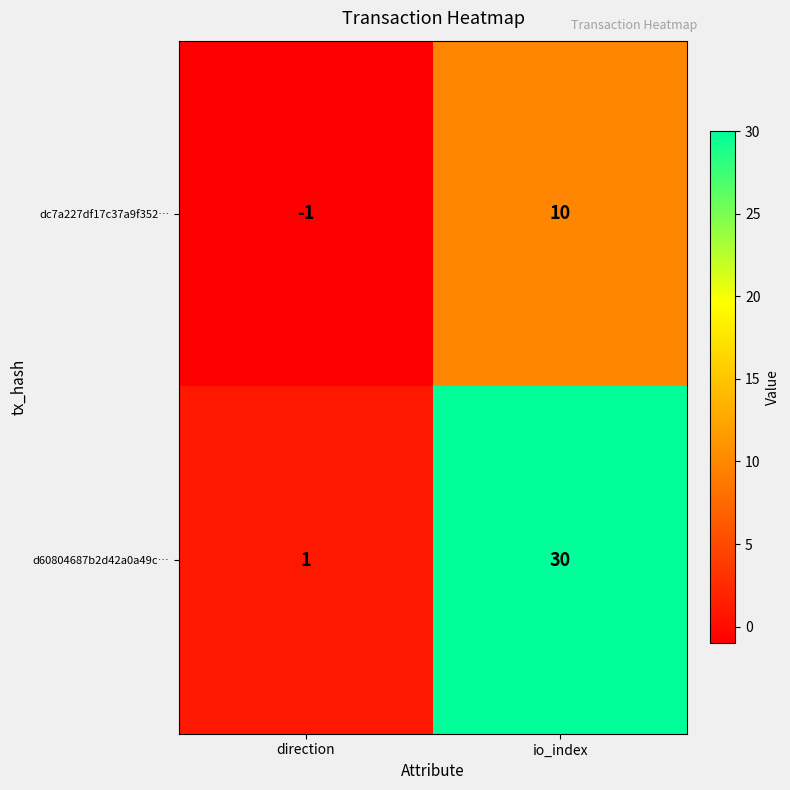

True or false: dc7a227df17c37a9f352… has a value of -1 at direction.

True